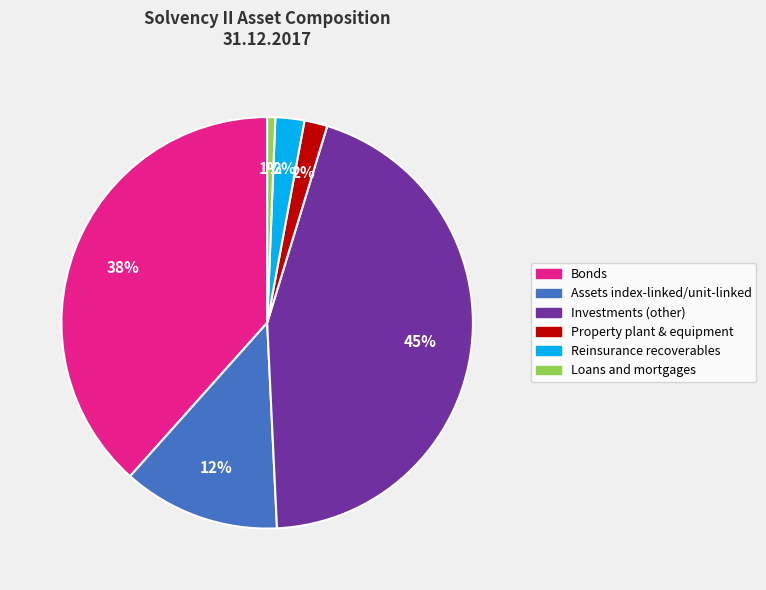

Is it true that Investments (other) is 31% of the pie?

False